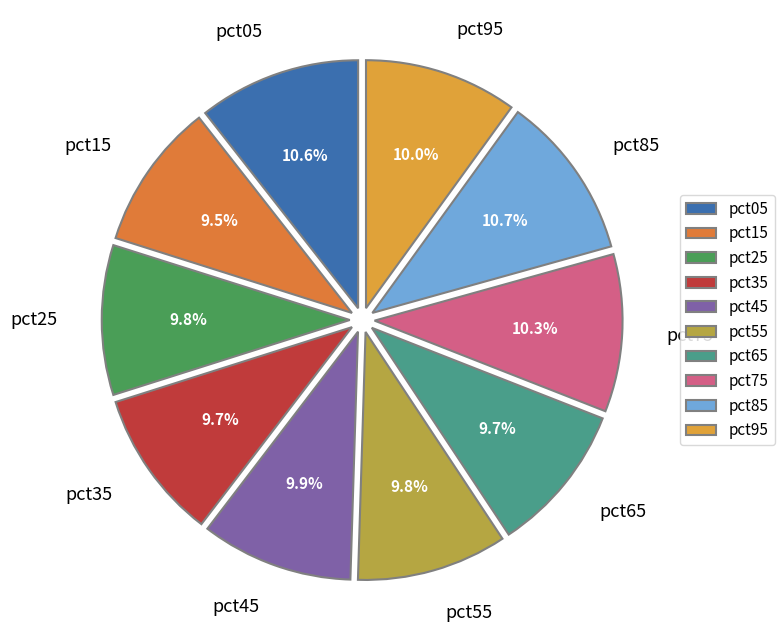

Is it true that pct75 is 10% of the pie?

True